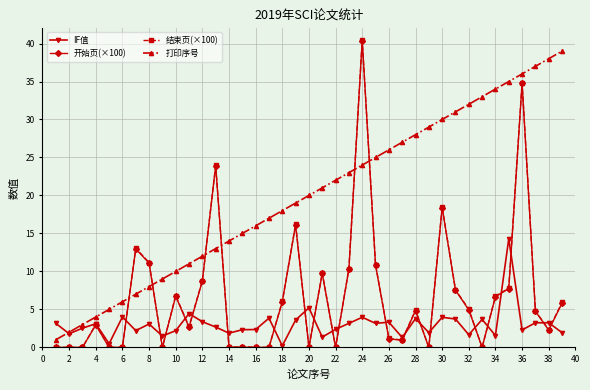

Which series ends up on top after the final intersection of 结束页(×100) and 打印序号?

打印序号